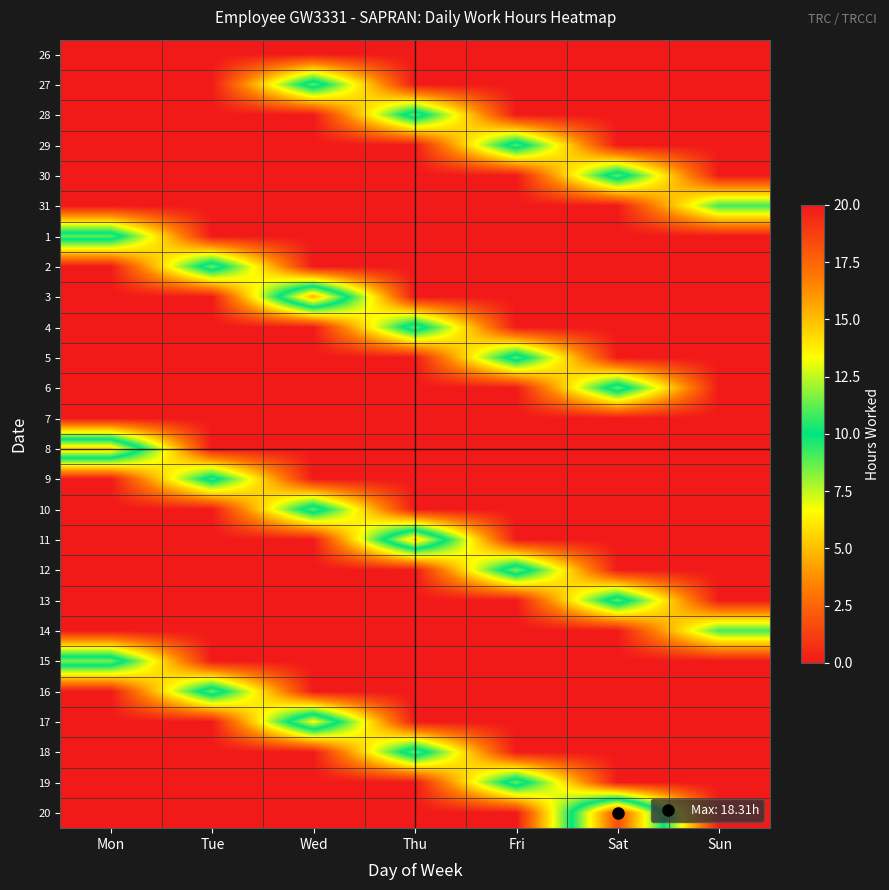

Which has a higher value, Fri or Wed?

Fri